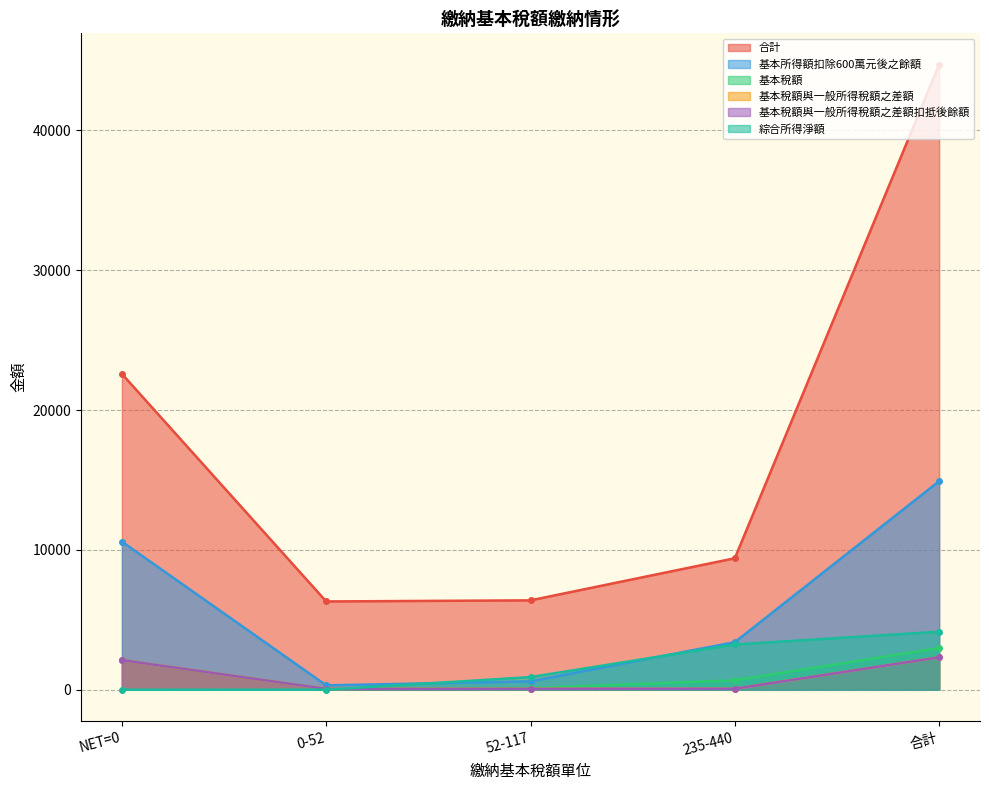

What is the sum of all 基本稅額與一般所得稅額之差額 values?

4650